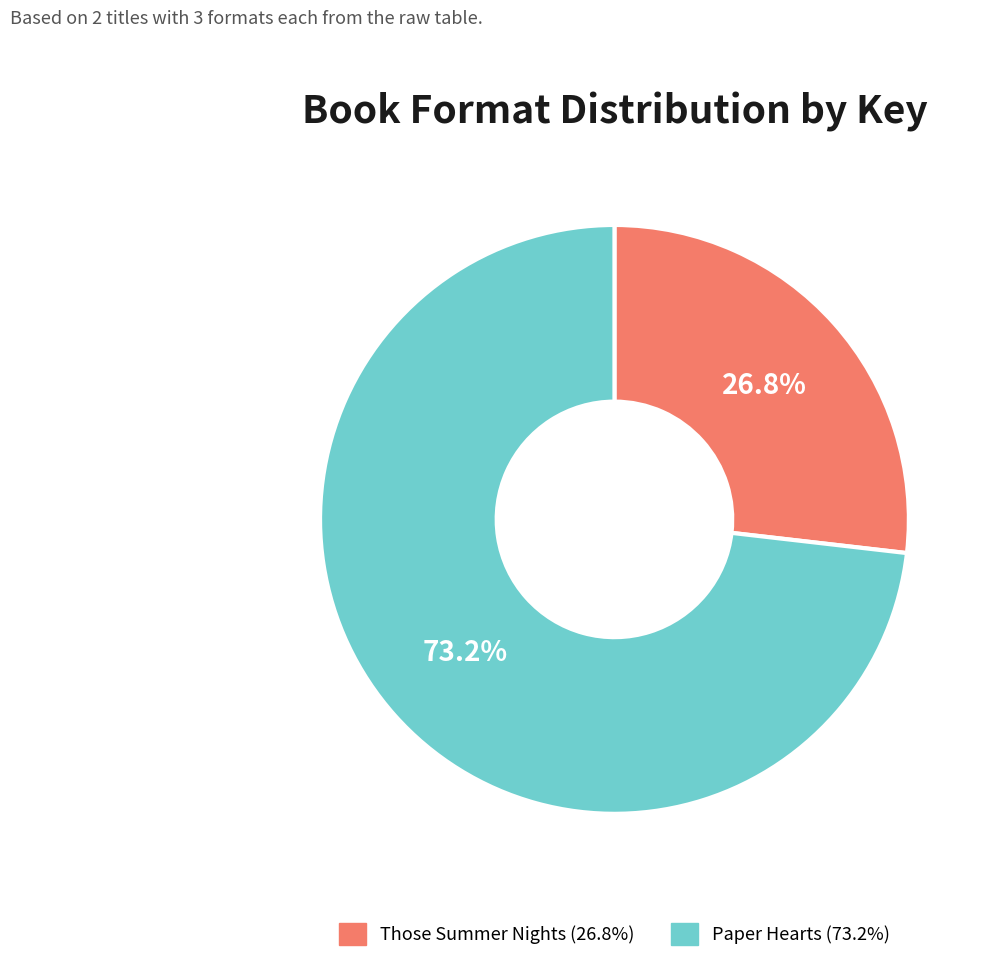

Is Paper Hearts the majority of the pie?

Yes